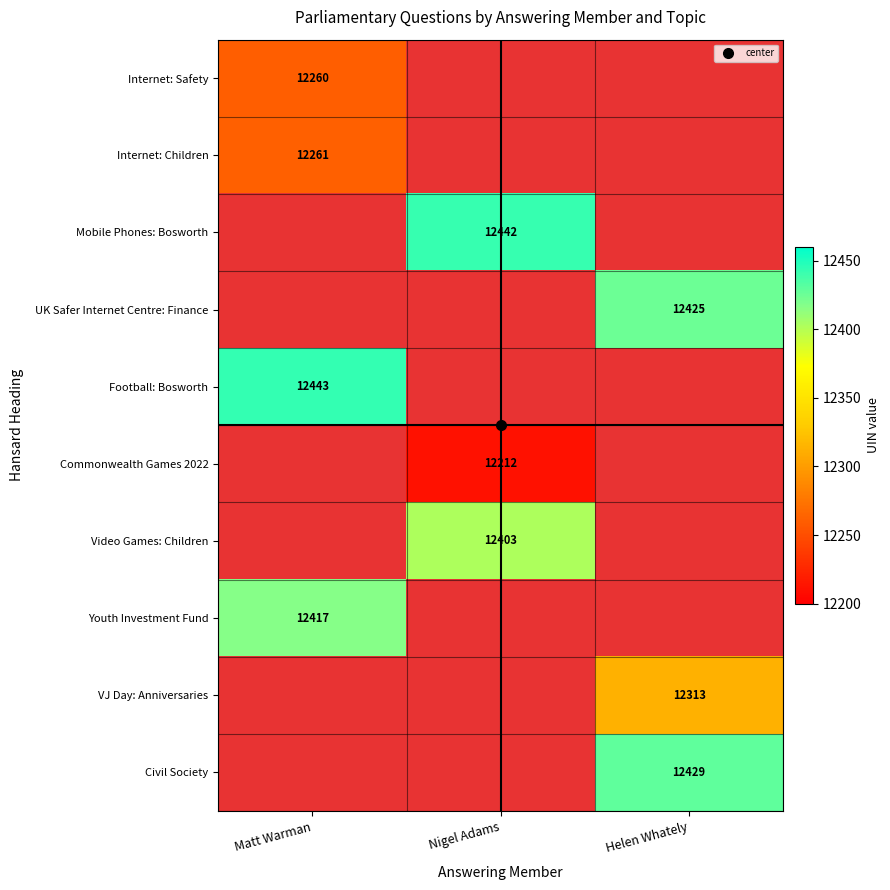

Which series has the widest spread of values?

Mobile Phones: Bosworth